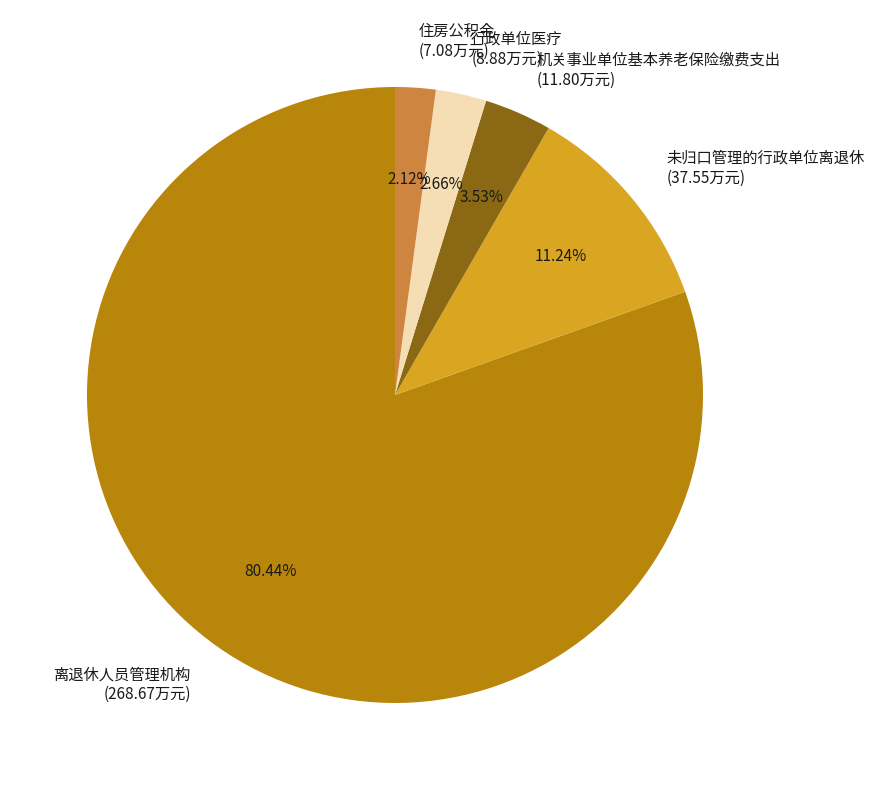

Combined, do 离退休人员管理机构 and 未归口管理的行政单位离退休 account for over 50%?

Yes